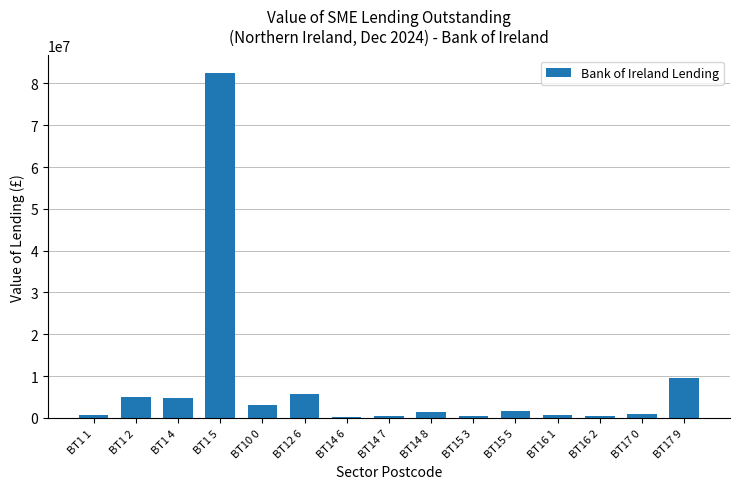

Where is the data nearest to the value 41377064?

BT17 9